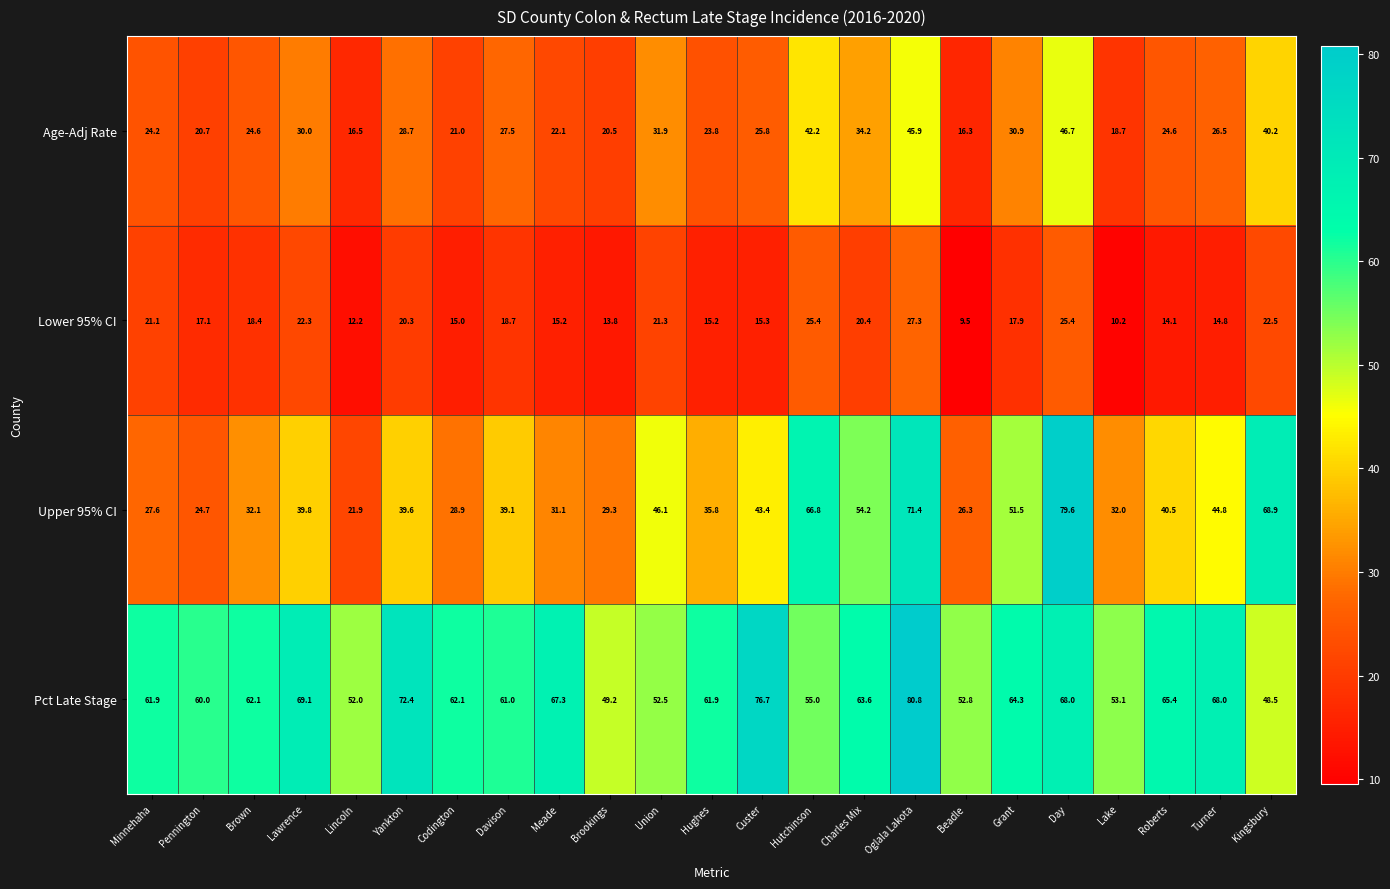

What is the difference between the maximum and second lowest values in the Lower 95% CI series?

17.1